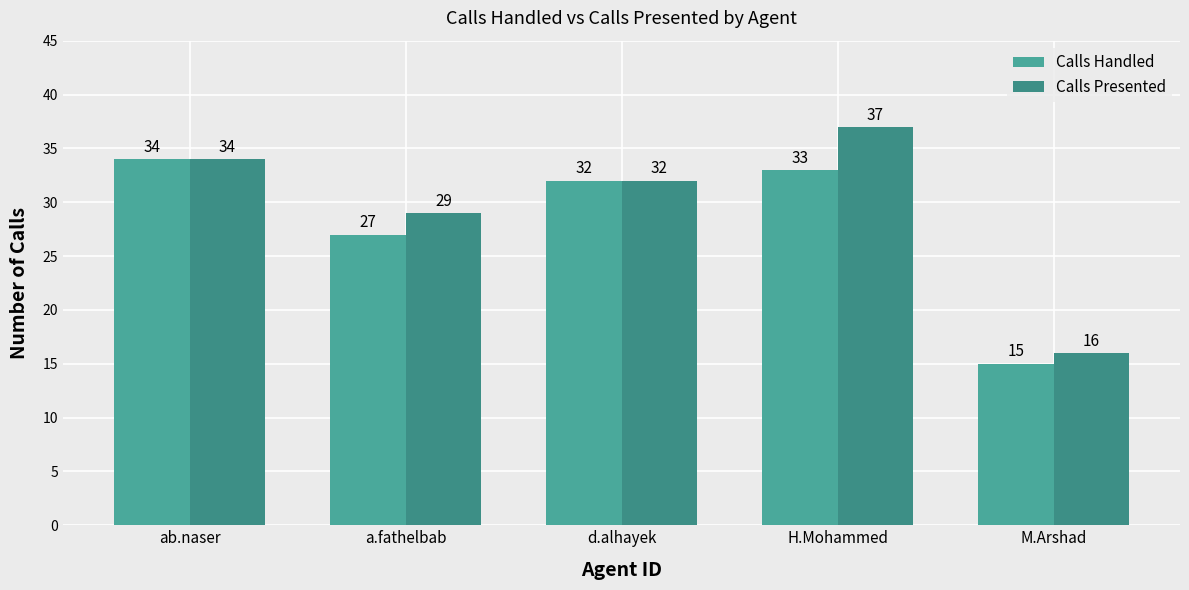

What is the difference between the second highest and second lowest values in the Calls Handled series?

6